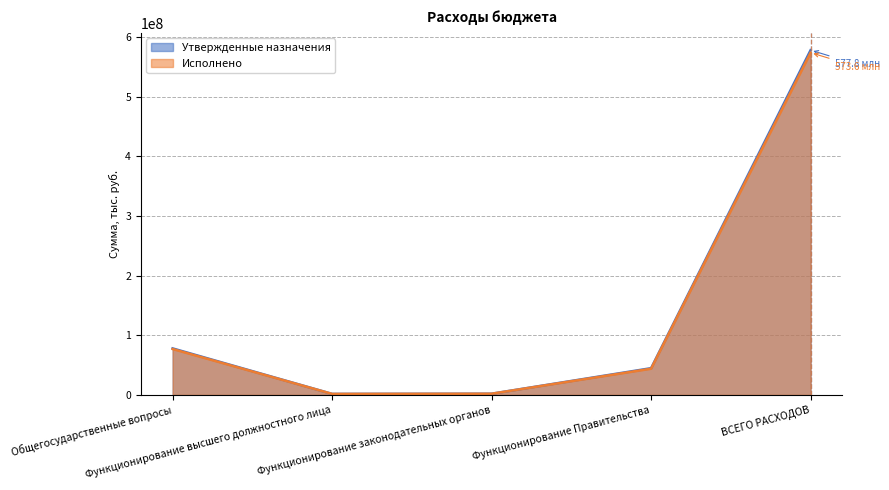

True or false: Утвержденные назначения and Исполнено intersect in this chart.

False